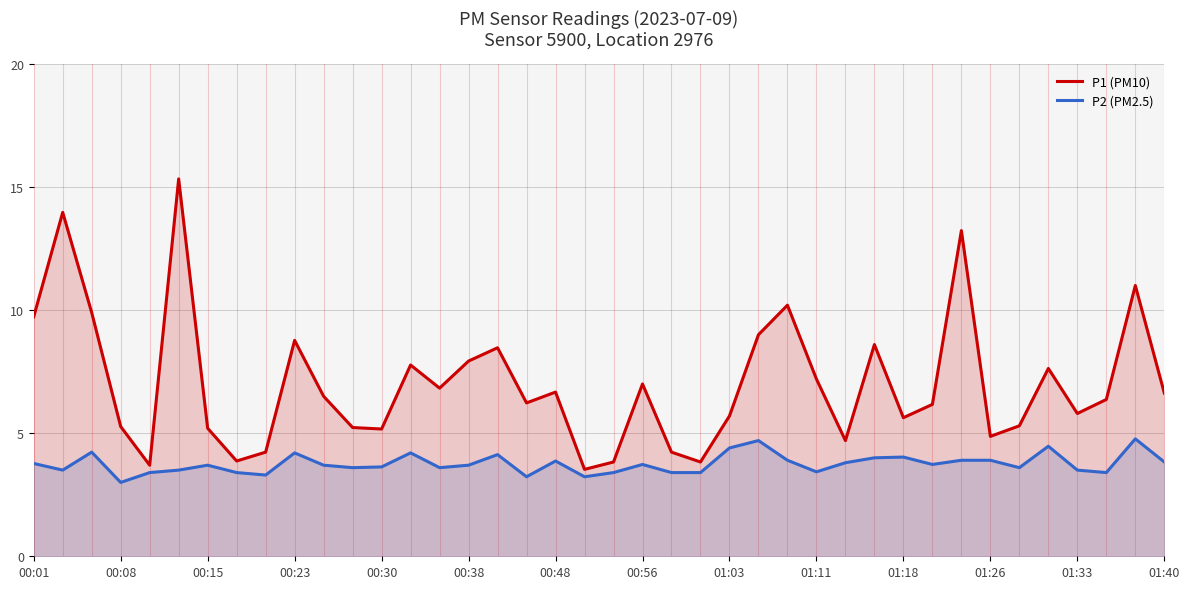

At 00:56, list the series in order from largest to smallest.

P1 (PM10), P2 (PM2.5)